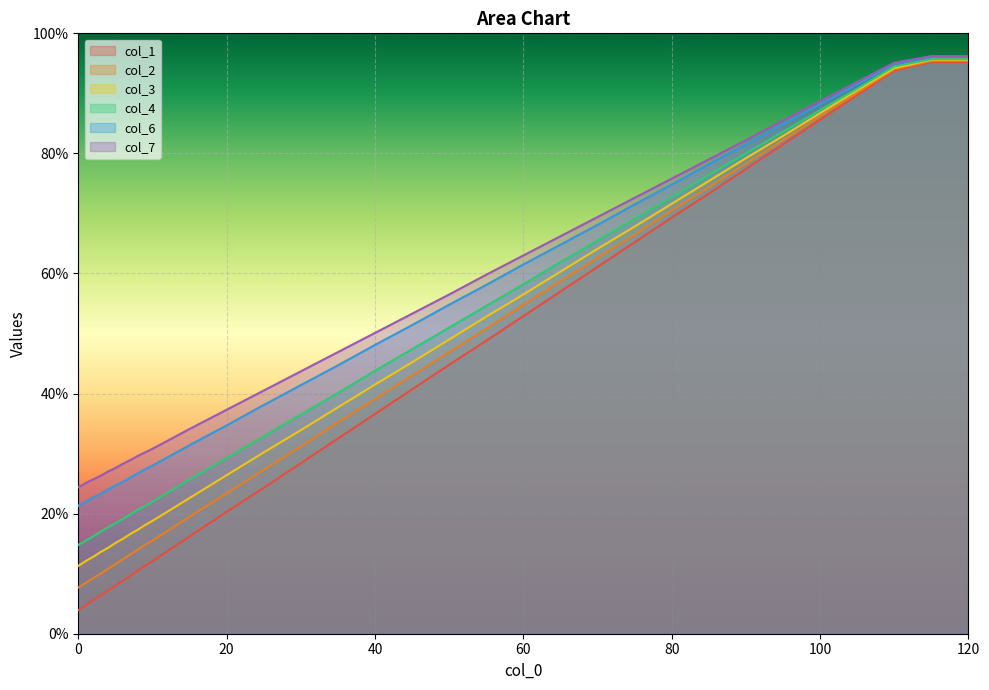

The value of col_2 at 120 is 95.4. True or false?

True